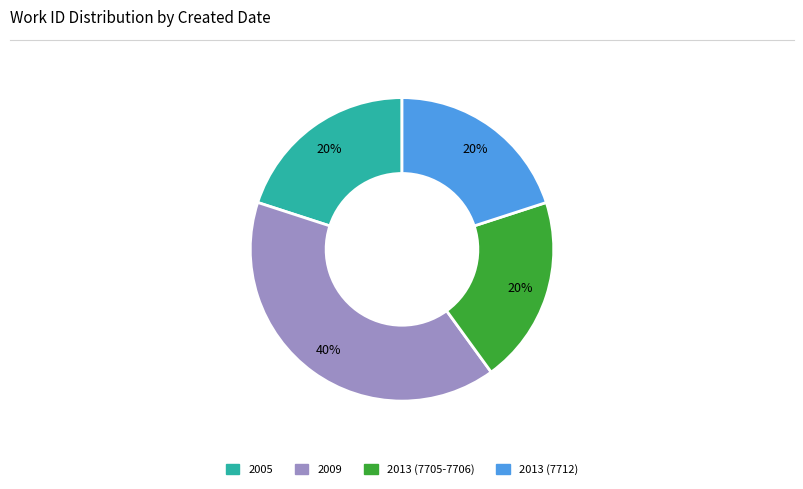

Which slice is the largest?

2009